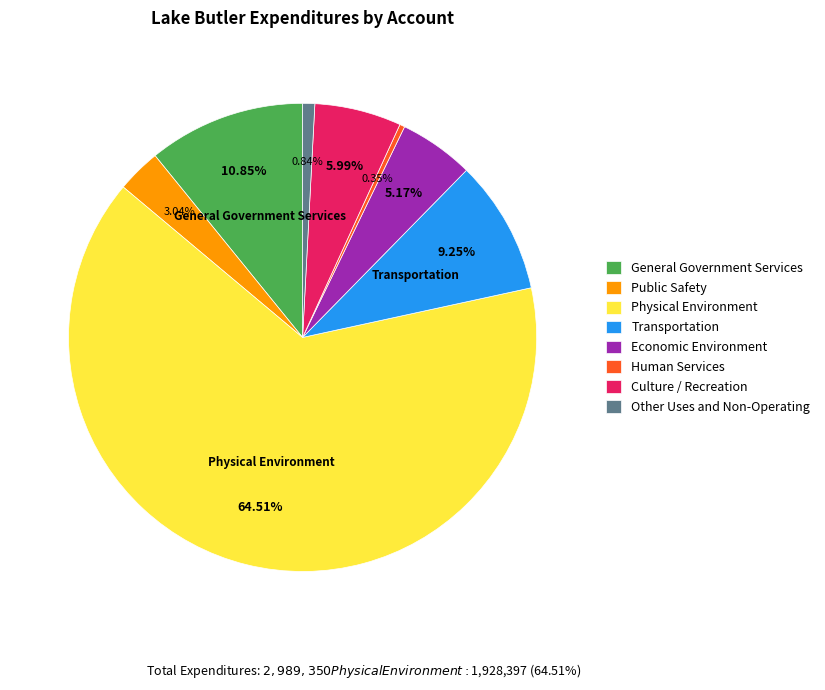

To the nearest percent, what percentage of the pie is General Government Services?

11%